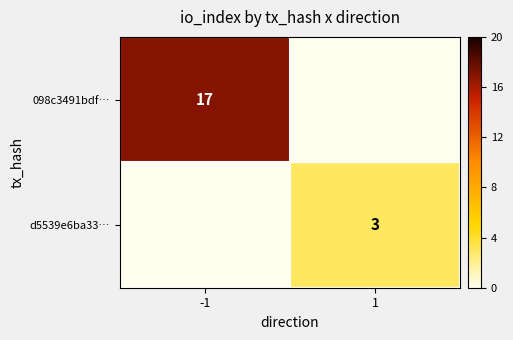

The d5539e6ba33… series shows 4 at 1. True or false?

False